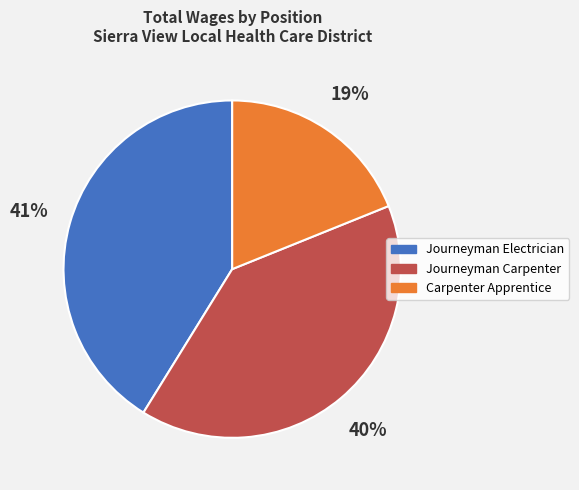

What percentage is the Journeyman Carpenter slice, to the nearest percent?

40%